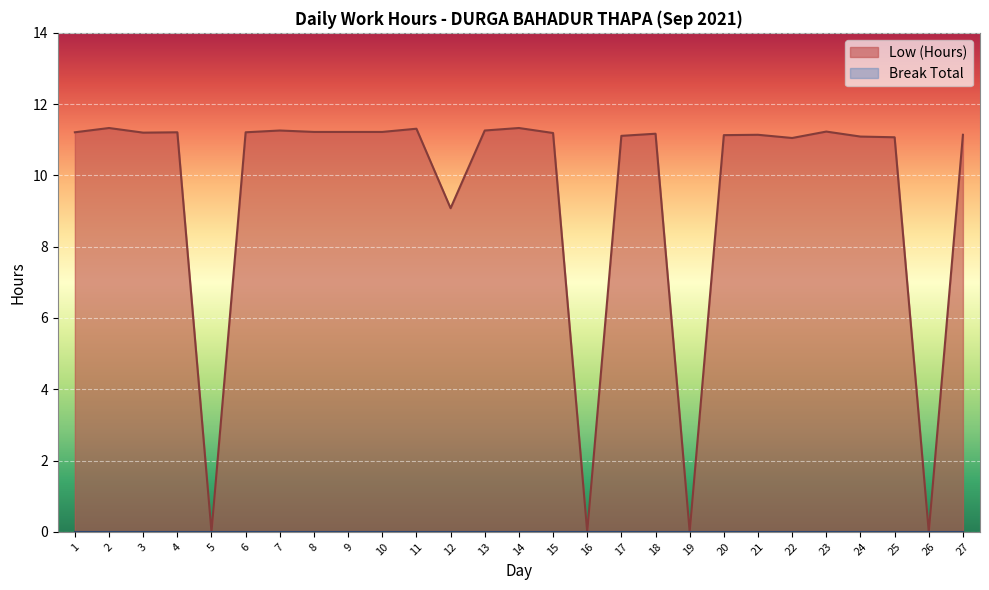

How many lines are shown in the chart?

2